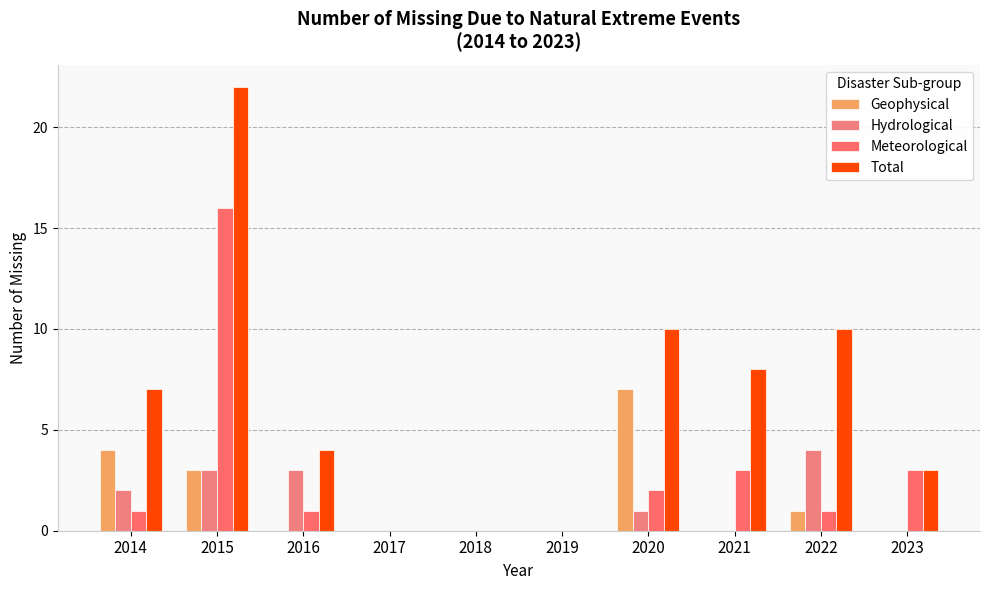

Rank the series at 2019 from lowest to highest value.

Geophysical, Hydrological, Meteorological, Total